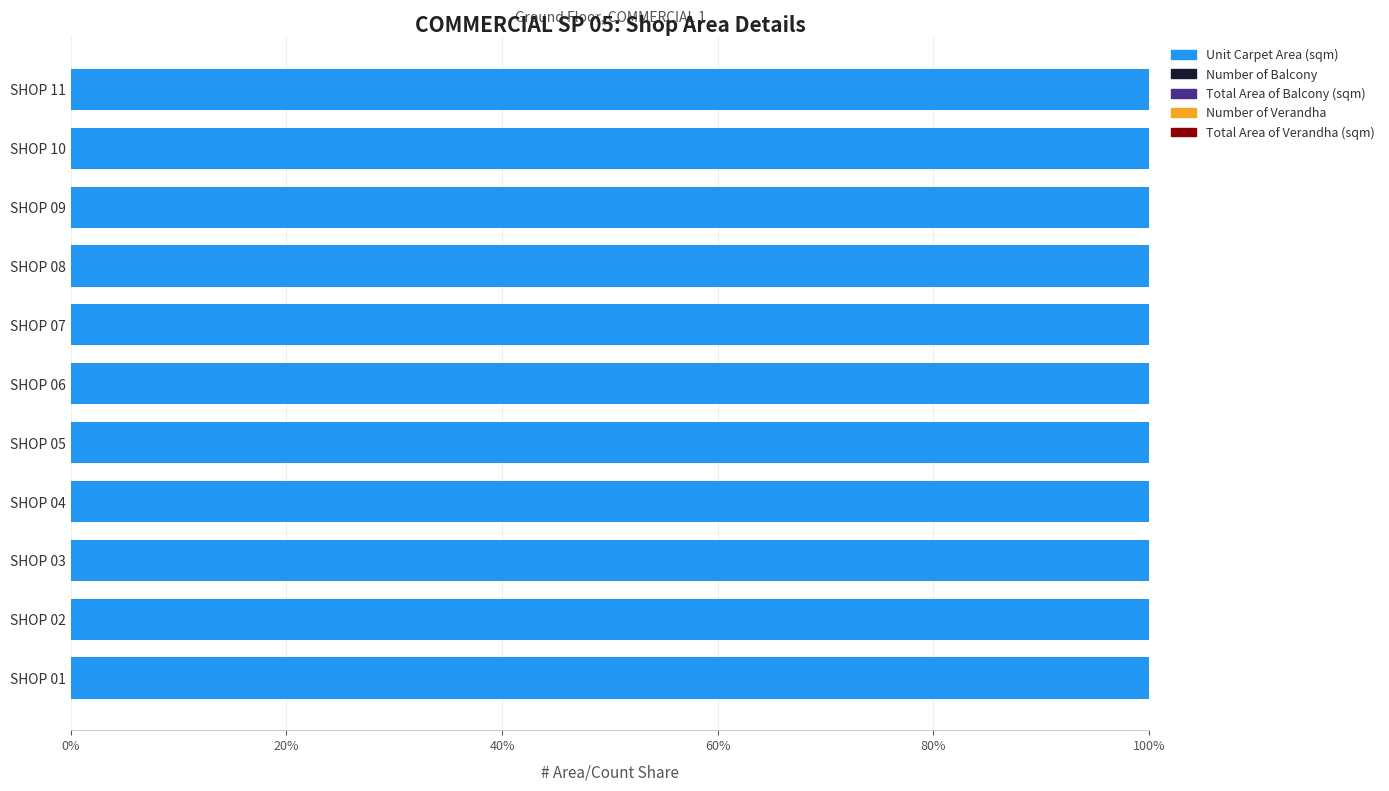

Which series has the largest total across all categories?

Unit Carpet Area (sqm)